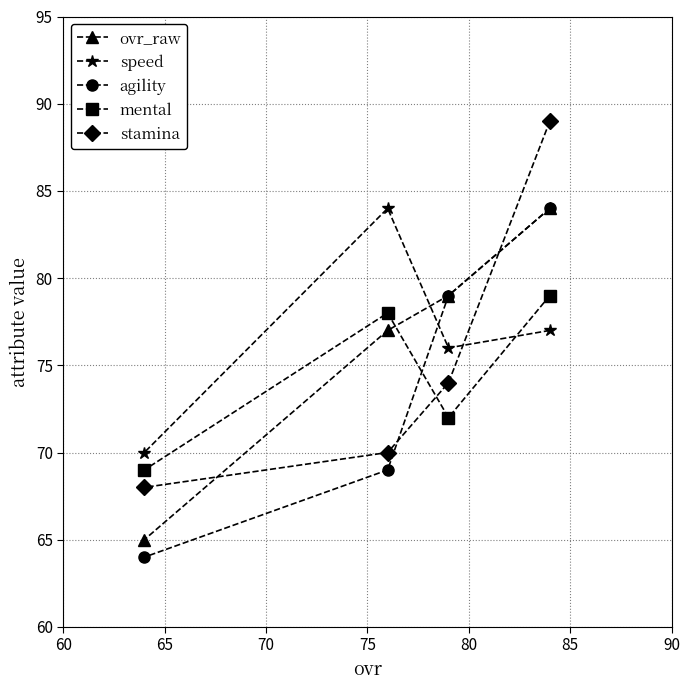

Reading left to right, list all the values displayed in this chart.

ovr_raw: 65	77	79	84
speed: 70	84	76	77
agility: 64	69	79	84
mental: 69	78	72	79
stamina: 68	70	74	89